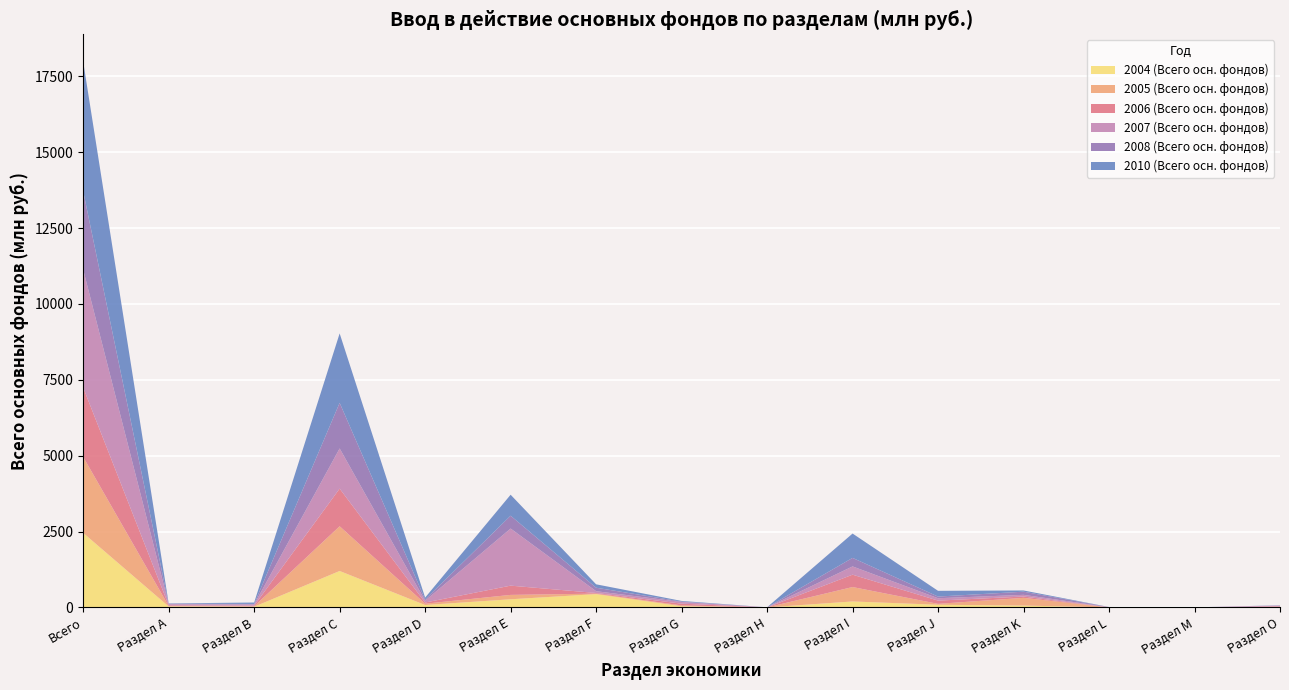

Reading left to right, transcribe all the data shown in this chart.

2004 (Всего осн. фондов): Всего=2455	Раздел А=33	Раздел В=23	Раздел С=1202	Раздел D=80	Раздел Е=270	Раздел F=439	Раздел G=40	Раздел Н=1	Раздел I=198	Раздел J=89	Раздел K=63	Раздел L=2	Раздел M=2	Раздел O=13
2005 (Всего осн. фондов): Всего=2504	Раздел А=15	Раздел В=15	Раздел С=1473	Раздел D=44	Раздел Е=144	Раздел F=17	Раздел G=28	Раздел Н=1	Раздел I=475	Раздел J=30	Раздел K=254	Раздел L=1	Раздел M=0	Раздел O=7
2006 (Всего осн. фондов): Всего=2286	Раздел А=23	Раздел В=21	Раздел С=1240	Раздел D=39	Раздел Е=305	Раздел F=21	Раздел G=57	Раздел Н=0	Раздел I=407	Раздел J=107	Раздел K=43	Раздел L=1	Раздел M=1	Раздел O=20
2007 (Всего осн. фондов): Всего=3887	Раздел А=35	Раздел В=37	Раздел С=1324	Раздел D=59	Раздел Е=1881	Раздел F=59	Раздел G=55	Раздел Н=2	Раздел I=272	Раздел J=78	Раздел K=56	Раздел L=7	Раздел M=1	Раздел O=21
2008 (Всего осн. фондов): Всего=2581	Раздел А=18	Раздел В=20	Раздел С=1502	Раздел D=42	Раздел Е=423	Раздел F=115	Раздел G=13	Раздел Н=1	Раздел I=281	Раздел J=55	Раздел K=104	Раздел L=3	Раздел M=0	Раздел O=5
2010 (Всего осн. фондов): Всего=4269	Раздел А=9	Раздел В=47	Раздел С=2287	Раздел D=61	Раздел Е=691	Раздел F=112	Раздел G=22	Раздел Н=1	Раздел I=802	Раздел J=189	Раздел K=40	Раздел L=2	Раздел M=0	Раздел O=6